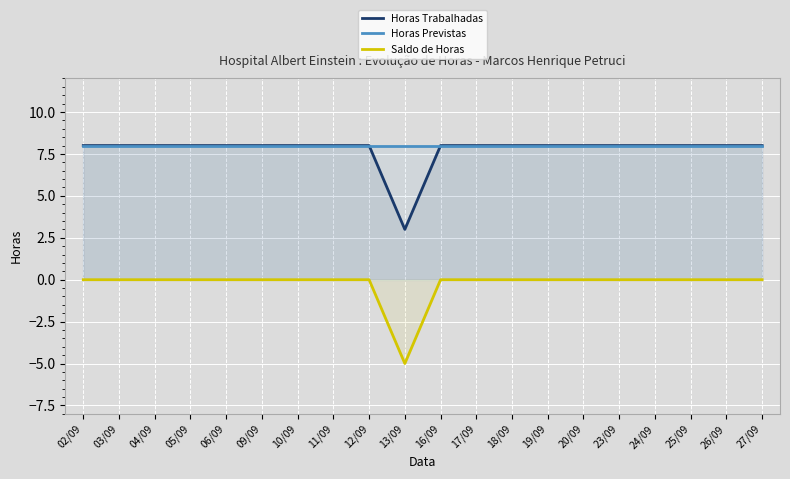

True or false: Horas Previstas and Horas Trabalhadas cross at least once.

False